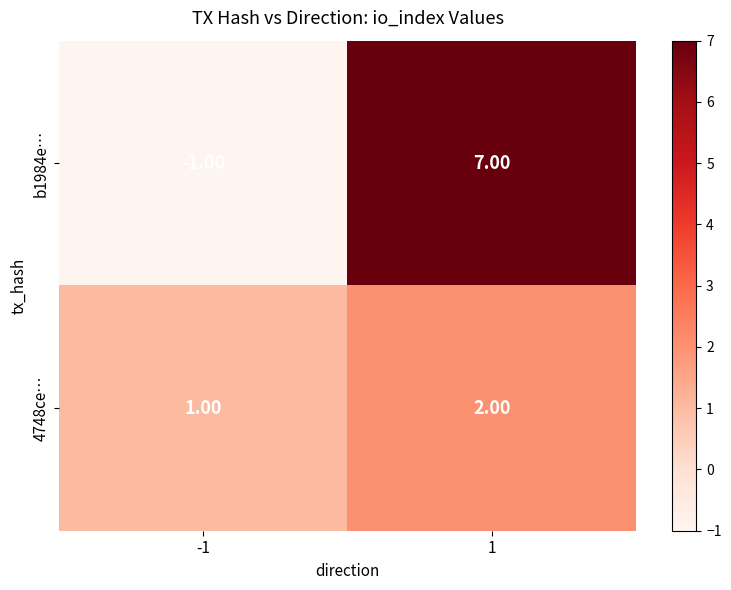

List the series in order of their peak value, lowest first.

4748ce…, b1984e…